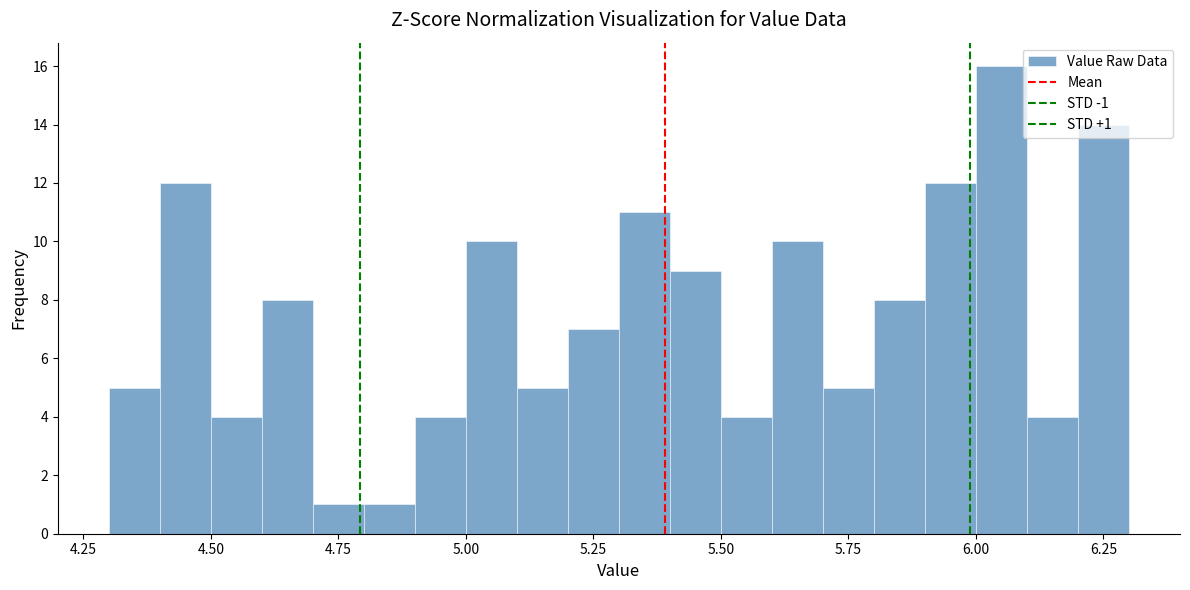

Read against the x-axis, roughly where is the centre of the tallest bar?

6.05